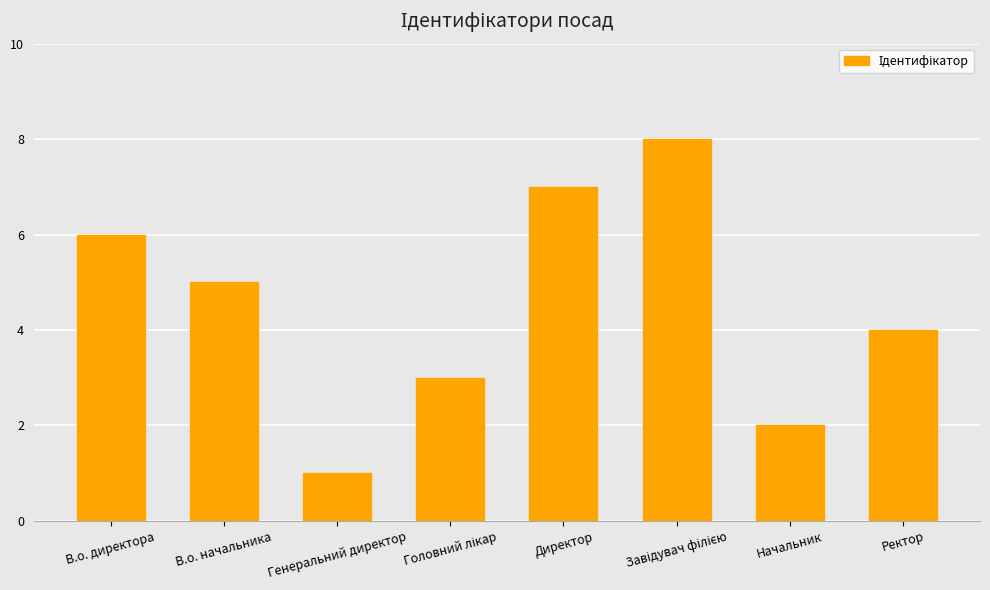

The value at Директор is 7. True or false?

True